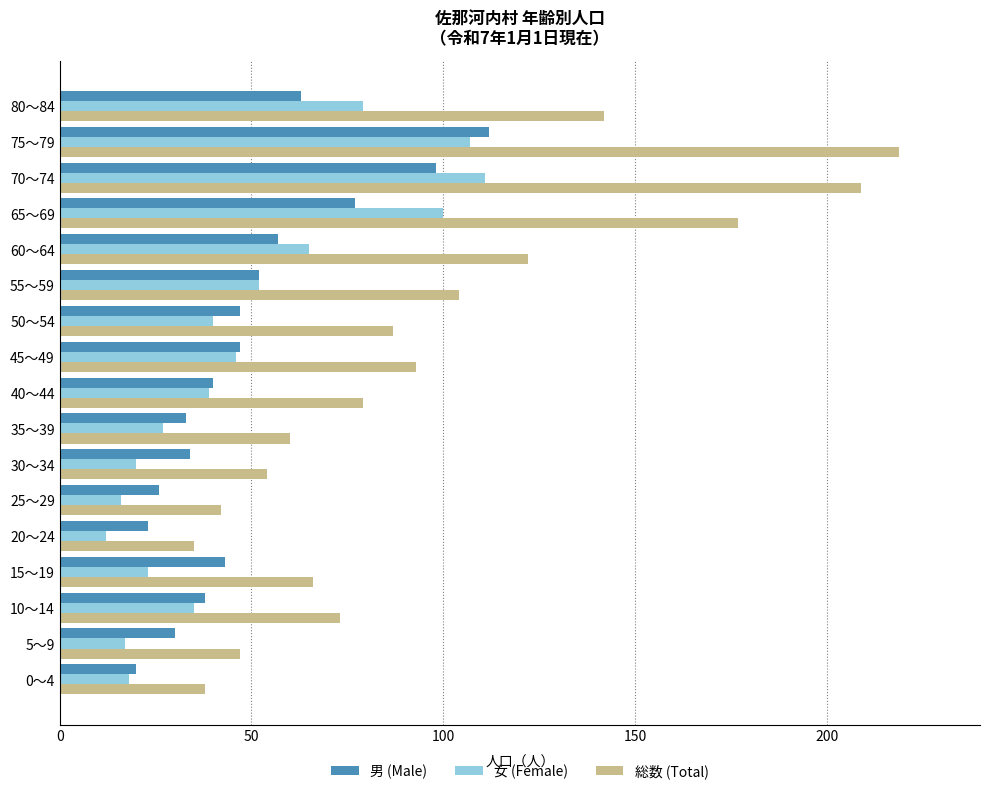

What are all the series names shown in the legend?

男 (Male), 女 (Female), 総数 (Total)